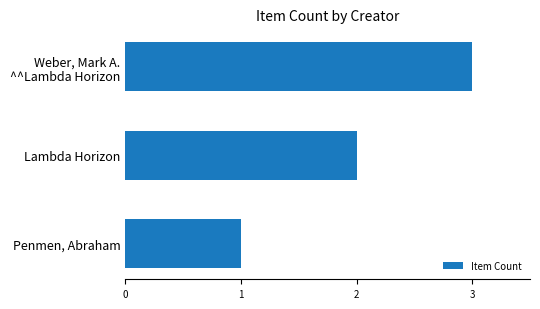

Reading bottom to top, list all the values displayed in this chart.

1	2	3